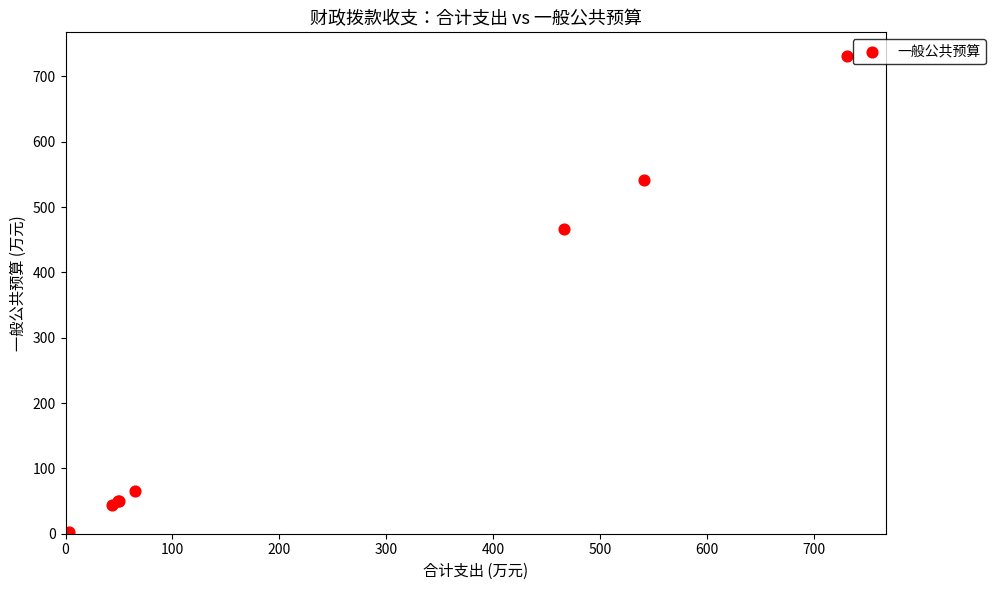

What Y value in the scatter plot is closest to 367?

466.3